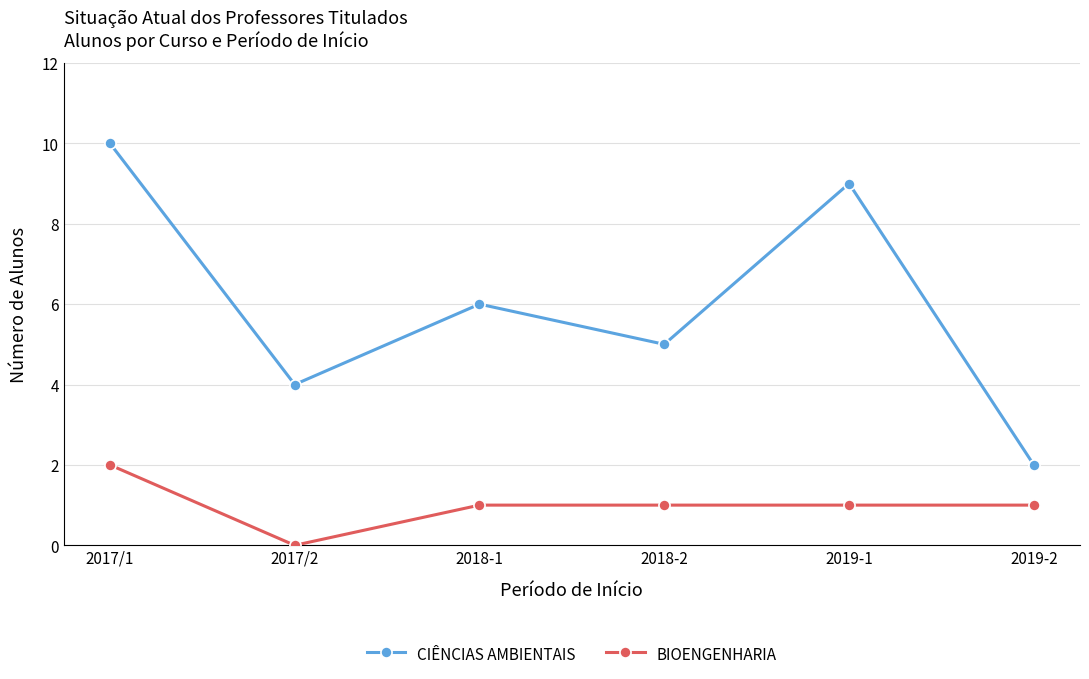

True or false: BIOENGENHARIA has more than 2 interior local peaks.

False